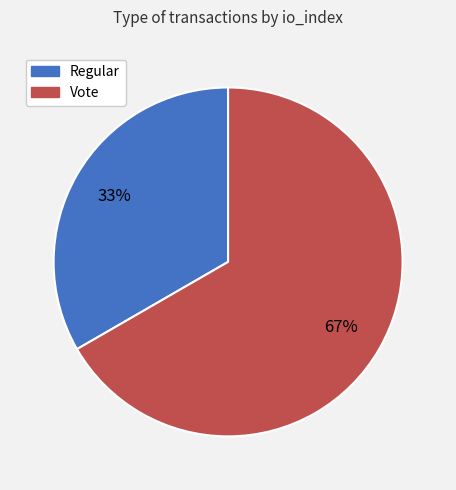

To the nearest percent, what is the combined percentage of Vote and Regular?

100%